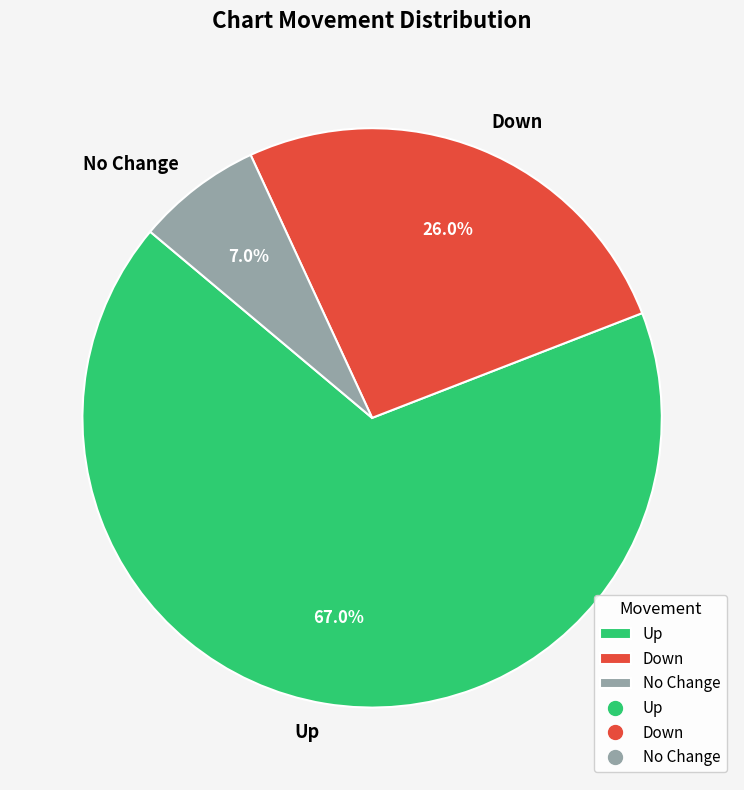

To the nearest percent, what is the average slice percentage?

33%